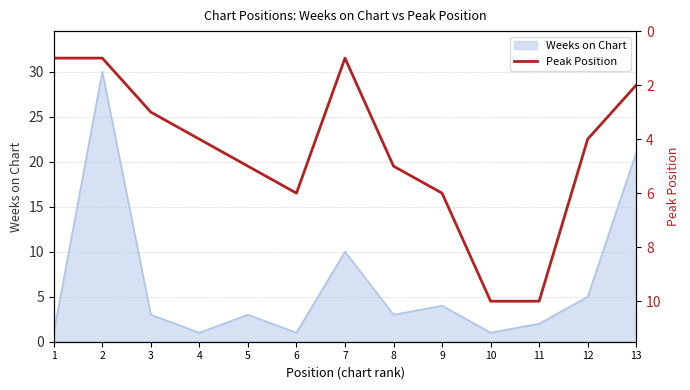

Is this an area chart (filled region under the line)?

No